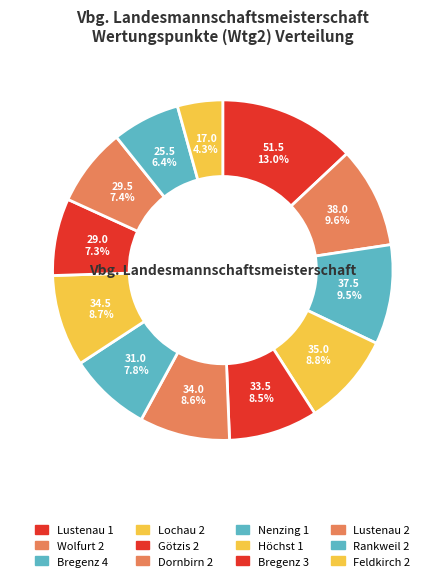

To the nearest percent, what is the difference between the largest and smallest slice percentages?

9%